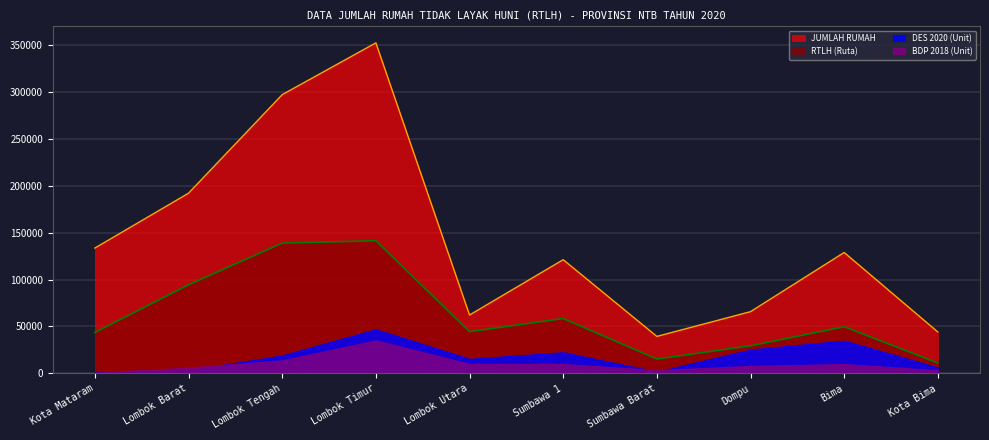

What is the total value across all series at Sumbawa Barat?

60292